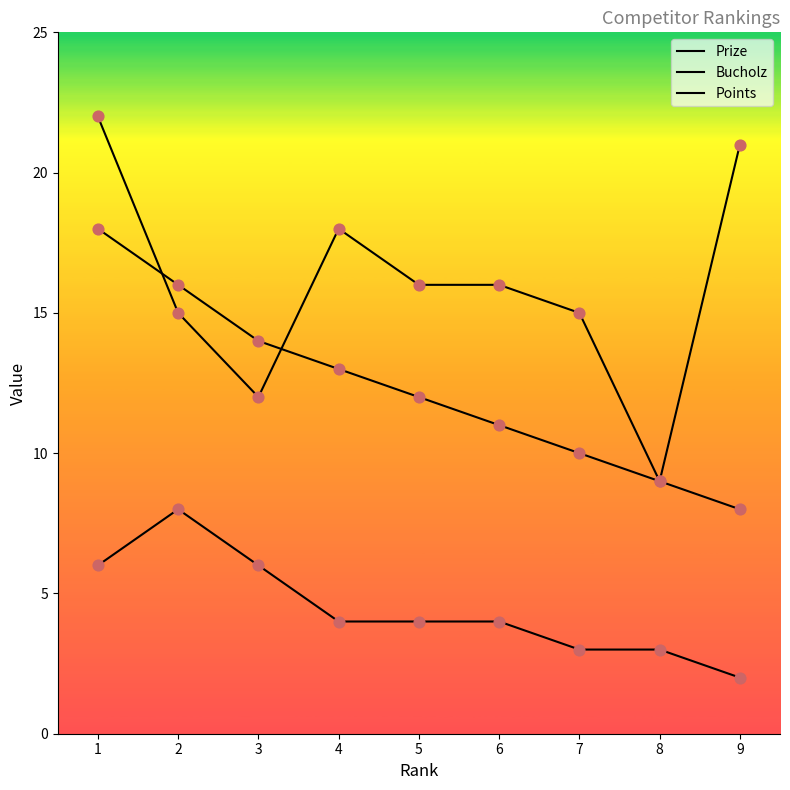

What are all the series names shown in the legend?

Prize, Bucholz, Points